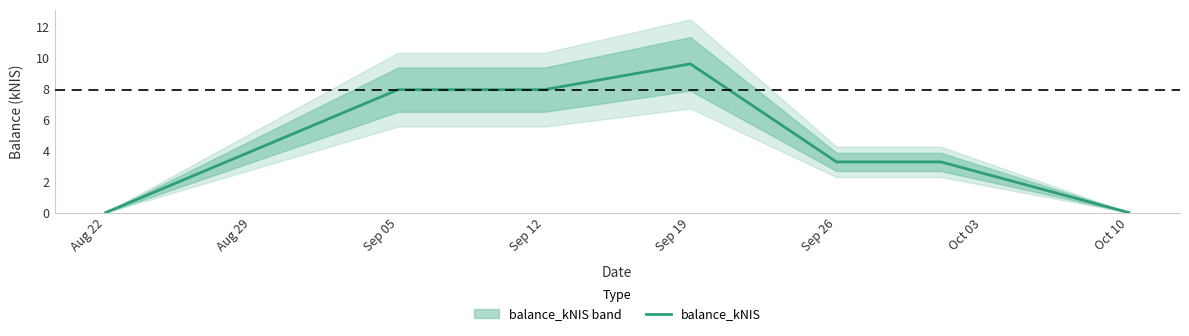

Where does the balance_kNIS series first go above 3?

Sep 05